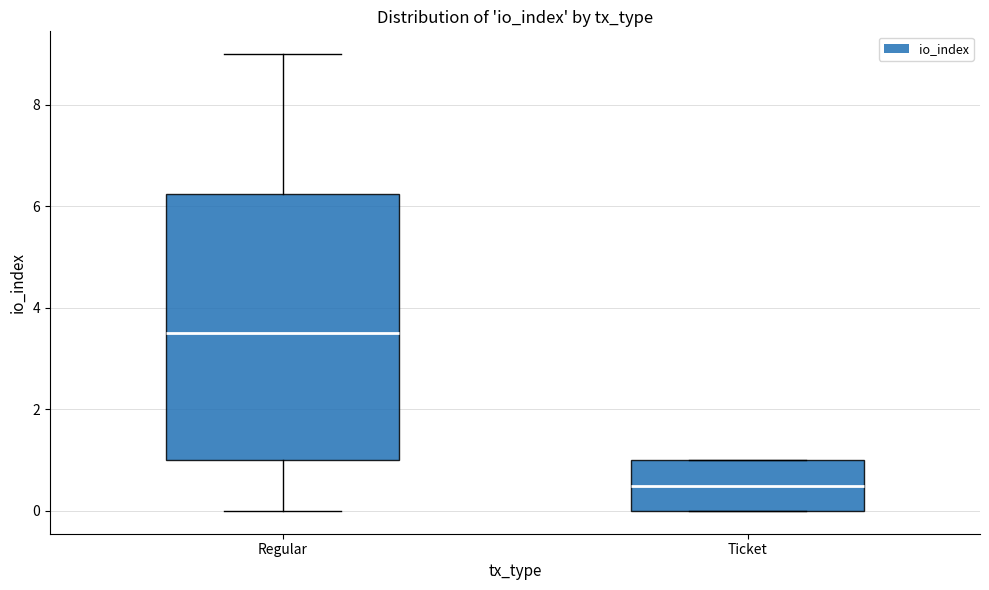

Reading left to right, transcribe this box plot: for each box, give where its median line is, the range the box spans, and where its two whiskers end, as read against the y-axis. The values are not printed on the chart, so give them approximately, as read against the axis.

Regular: median 3.6, box 1.0 to 6.2, whiskers 0.0 to 9.0
Ticket: median 0.6, box 0.0 to 1.0, whiskers 0.0 to 1.0